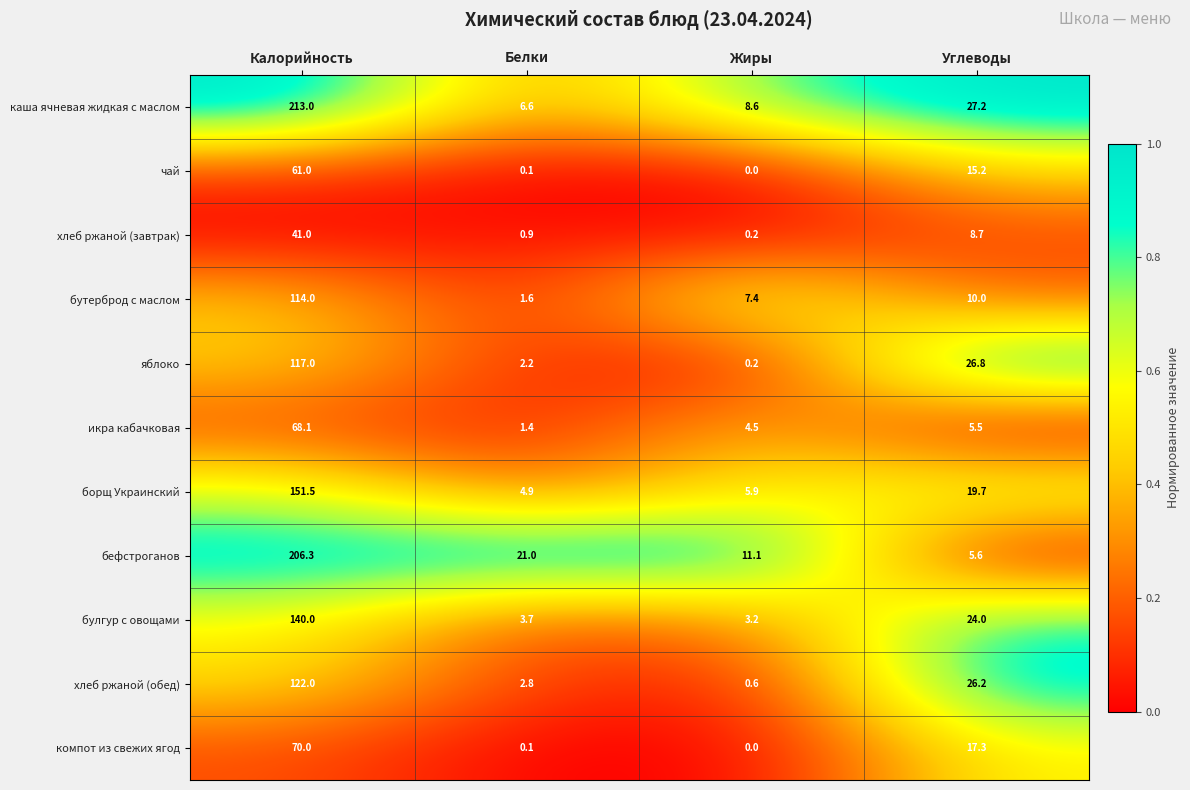

At which category is the sum across all series the highest?

Калорийность